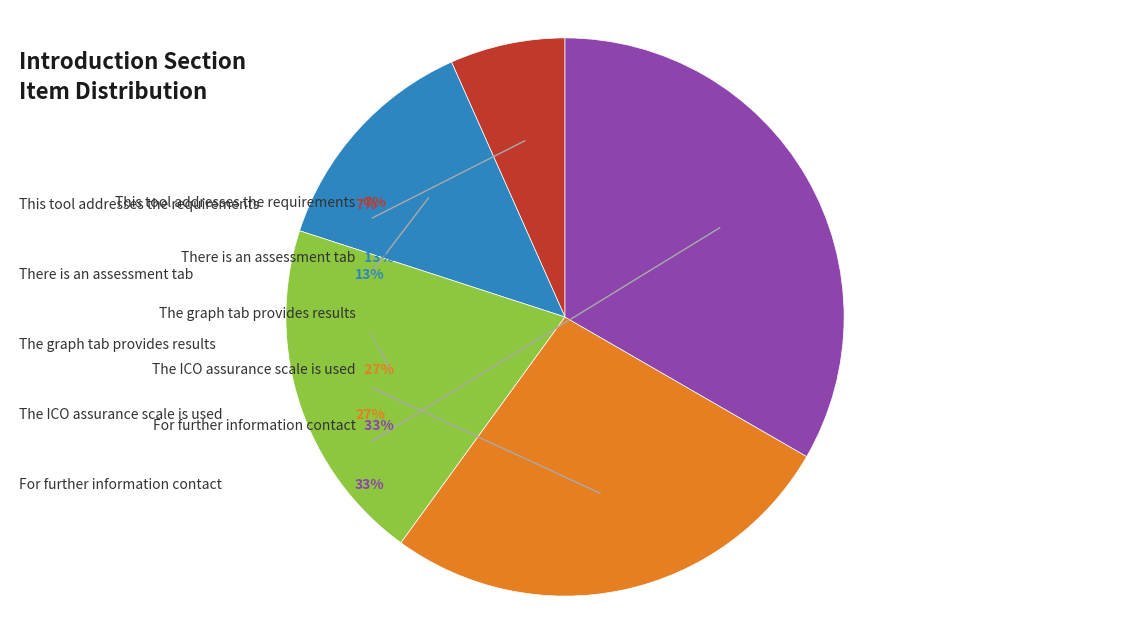

The For further information contact slice represents 46% of the pie. True or false?

False